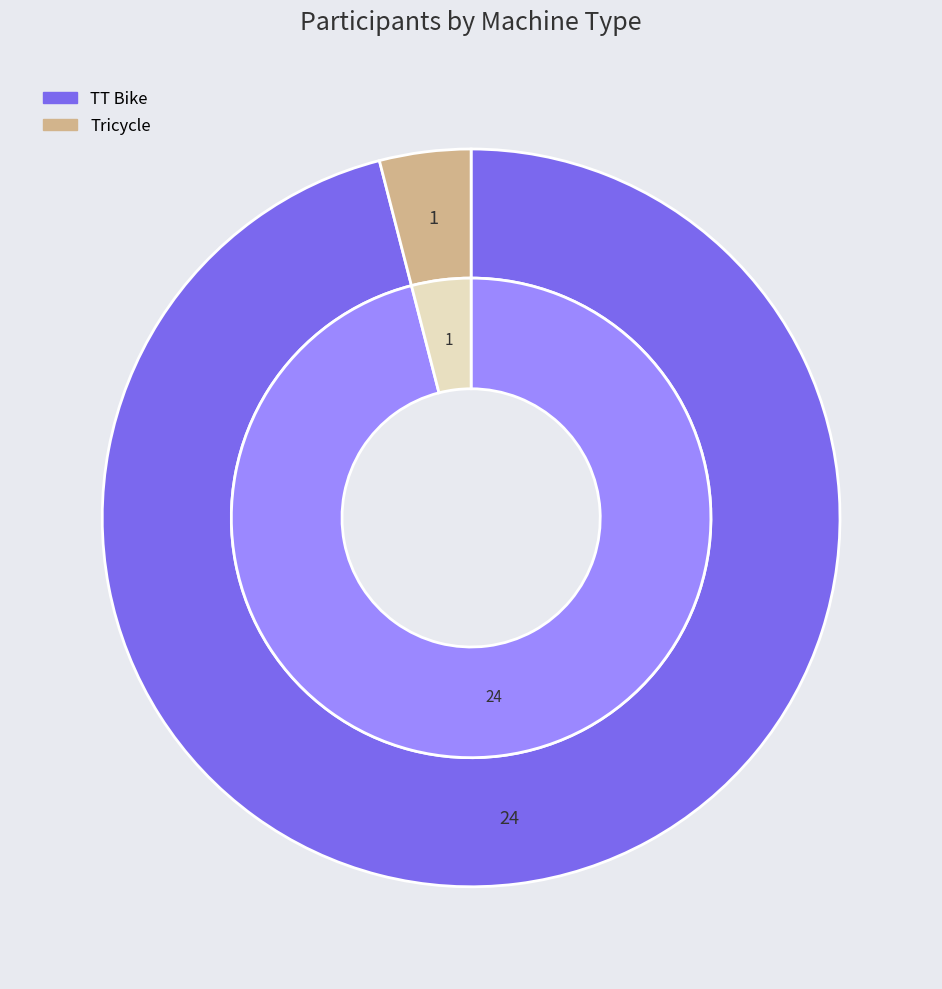

What is the change in value from TT Bike to Tricycle?

-23